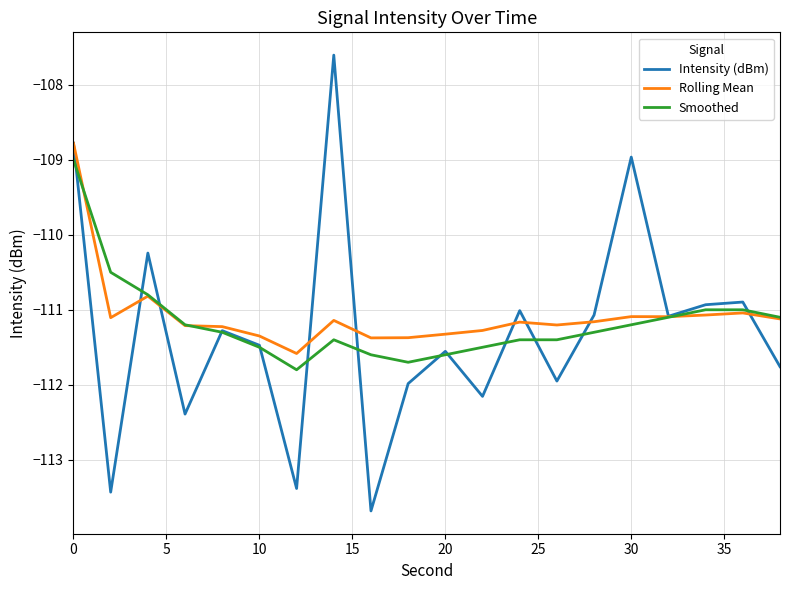

Which series has the widest spread of values?

Intensity (dBm)